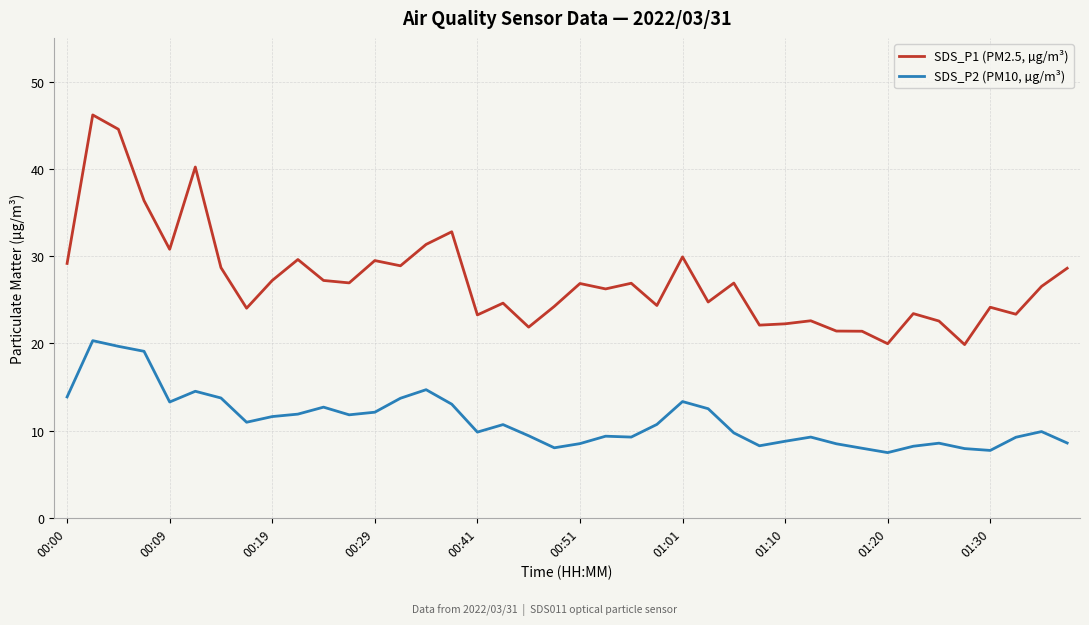

Which series has the largest total across all categories?

SDS_P1 (PM2.5, µg/m³)